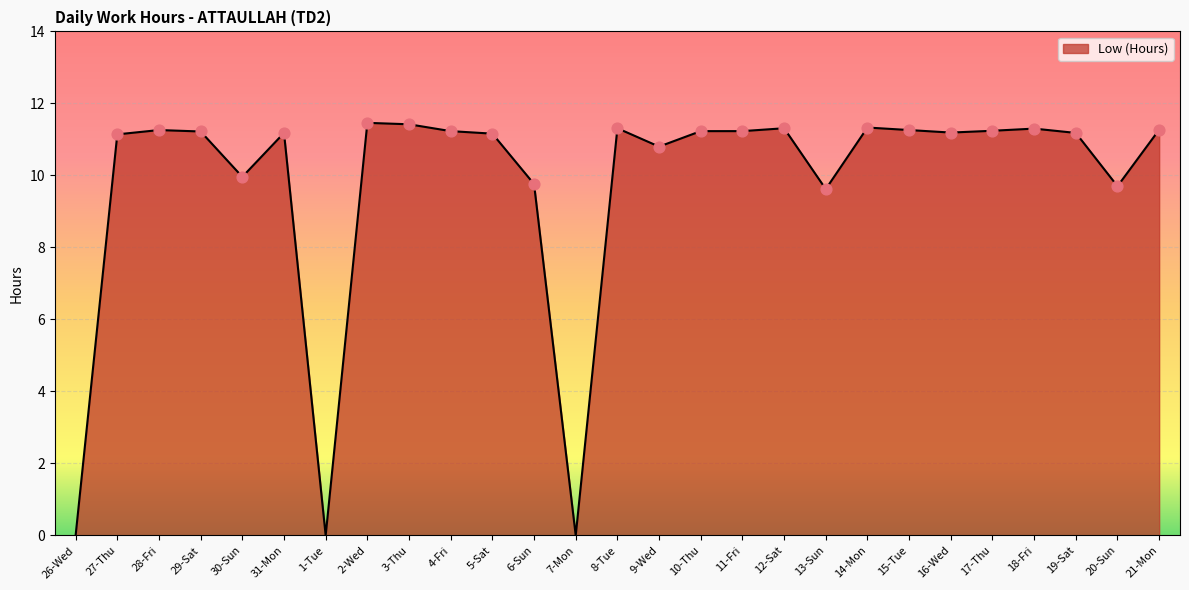

What is the change in value from 3-Thu to 14-Mon?

-0.1